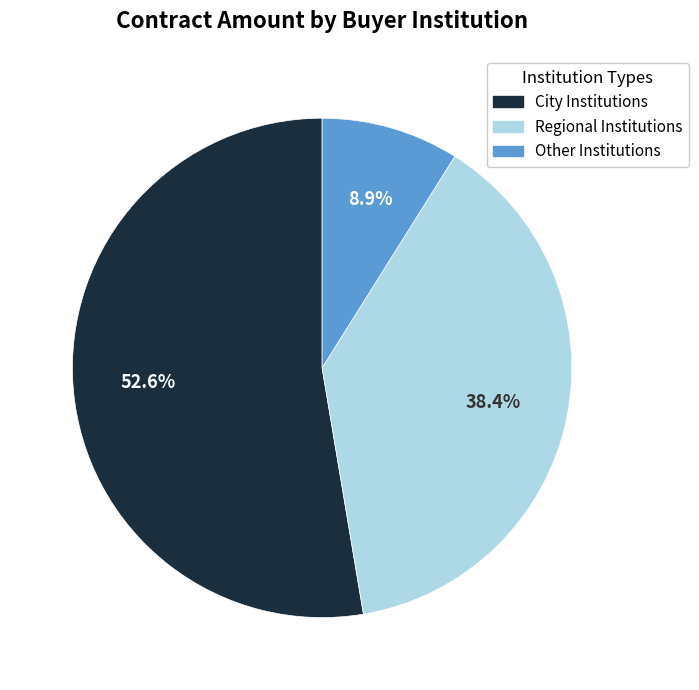

Is there any slice that represents more than half of the pie?

Yes